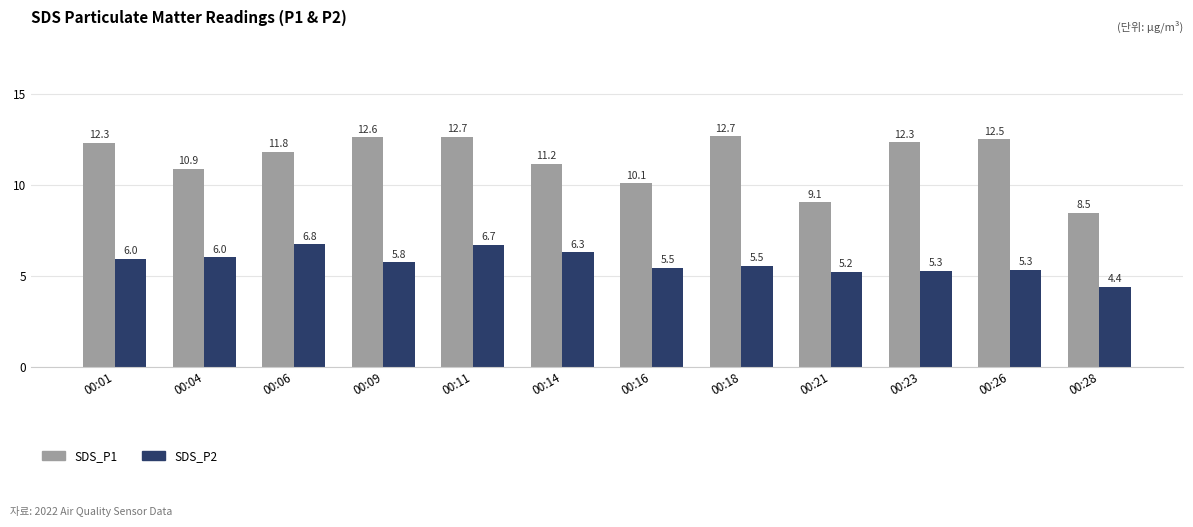

Is the value of SDS_P1 at 00:11 greater than the value of SDS_P2 at 00:18?

Yes